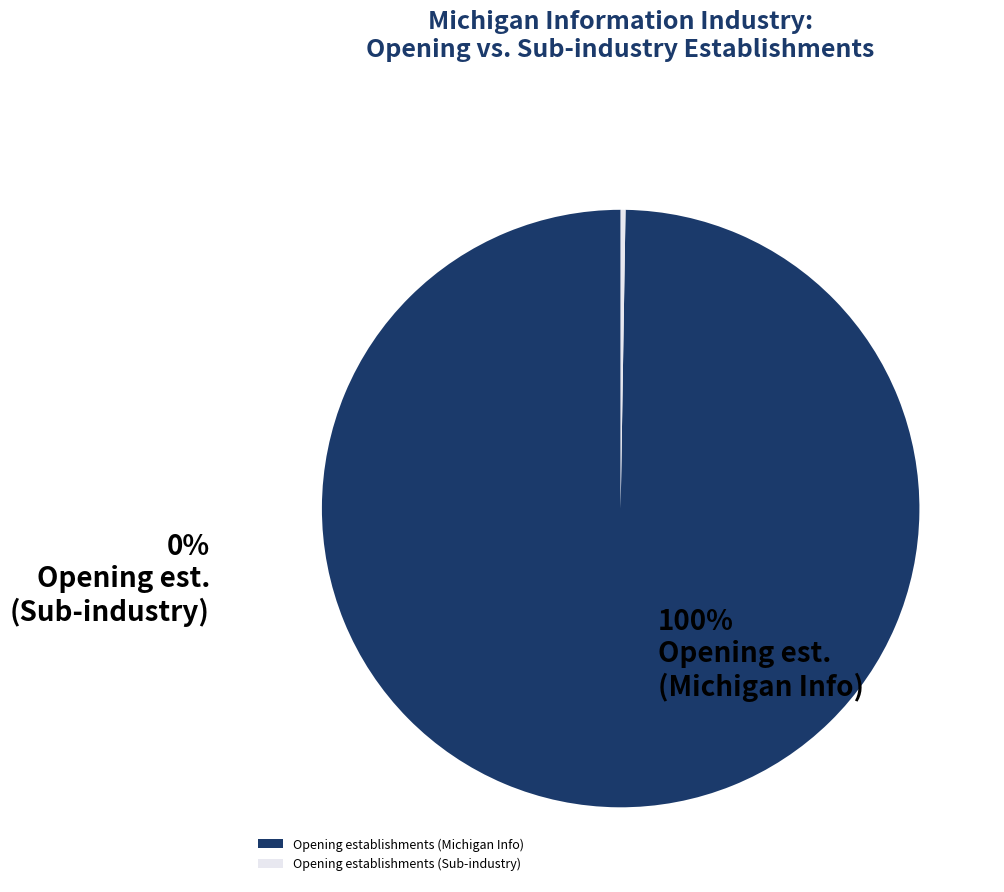

Which slice is the largest?

Opening establishments (Michigan Info)